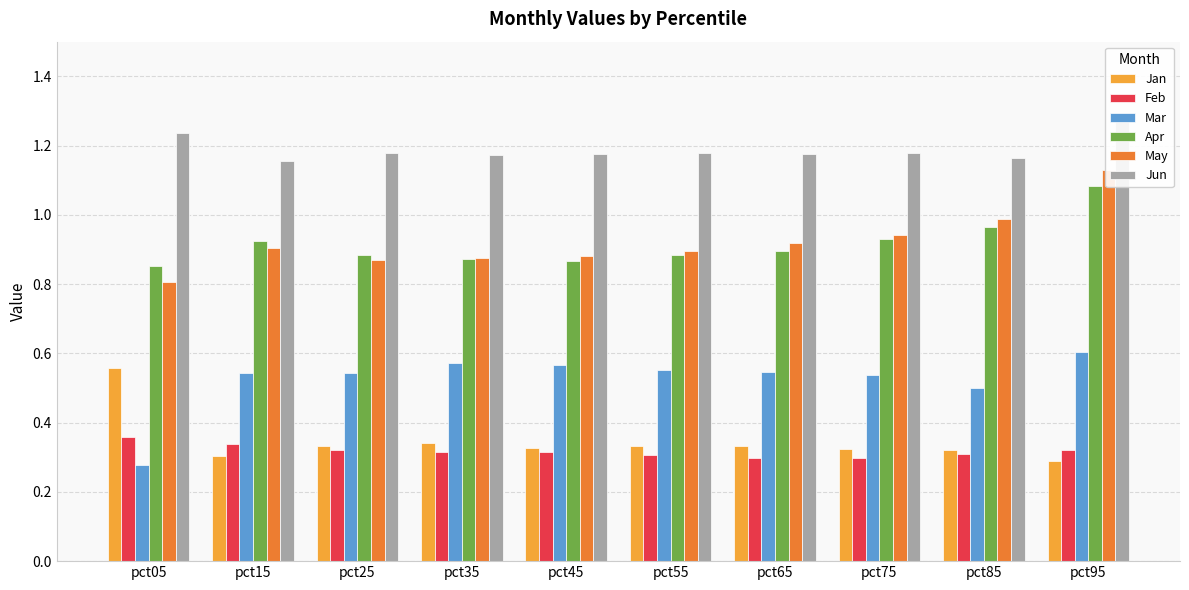

What is the total value across all series at pct45?

4.1